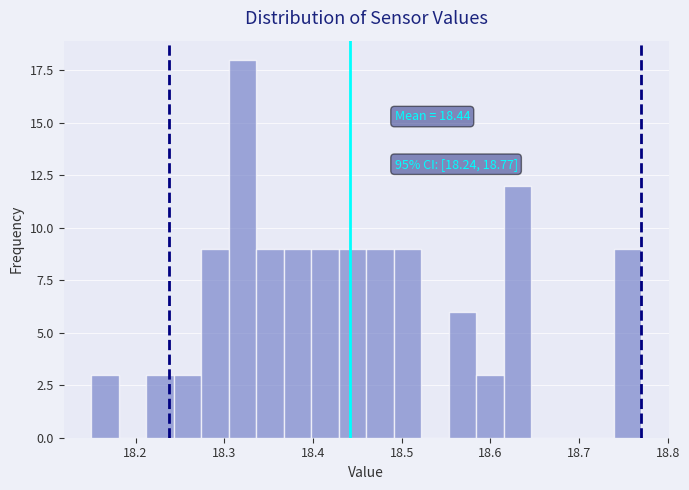

Read against the x-axis, roughly where is the centre of the tallest bar?

18.32